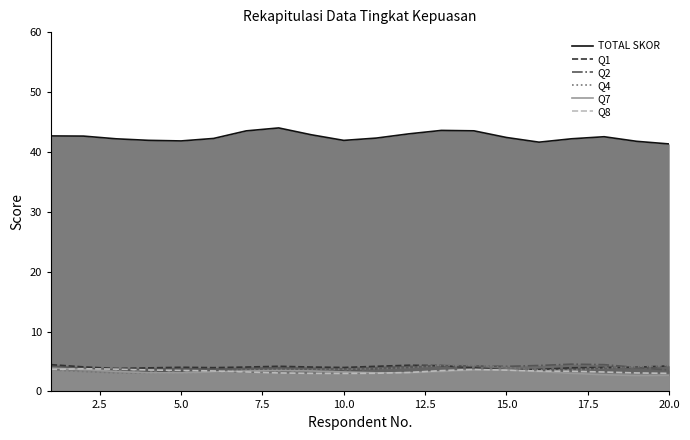

Which series has the largest total across all categories?

TOTAL SKOR